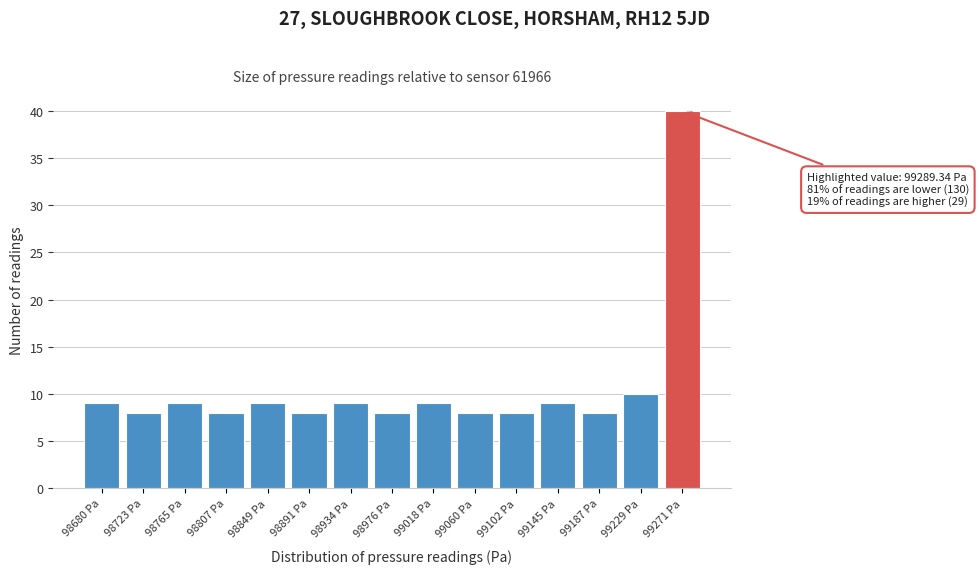

Reading right to left, what are all the values shown in this chart?

99271 Pa=40	99229 Pa=10	99187 Pa=8	99145 Pa=9	99102 Pa=8	99060 Pa=8	99018 Pa=9	98976 Pa=8	98934 Pa=9	98891 Pa=8	98849 Pa=9	98807 Pa=8	98765 Pa=9	98723 Pa=8	98680 Pa=9